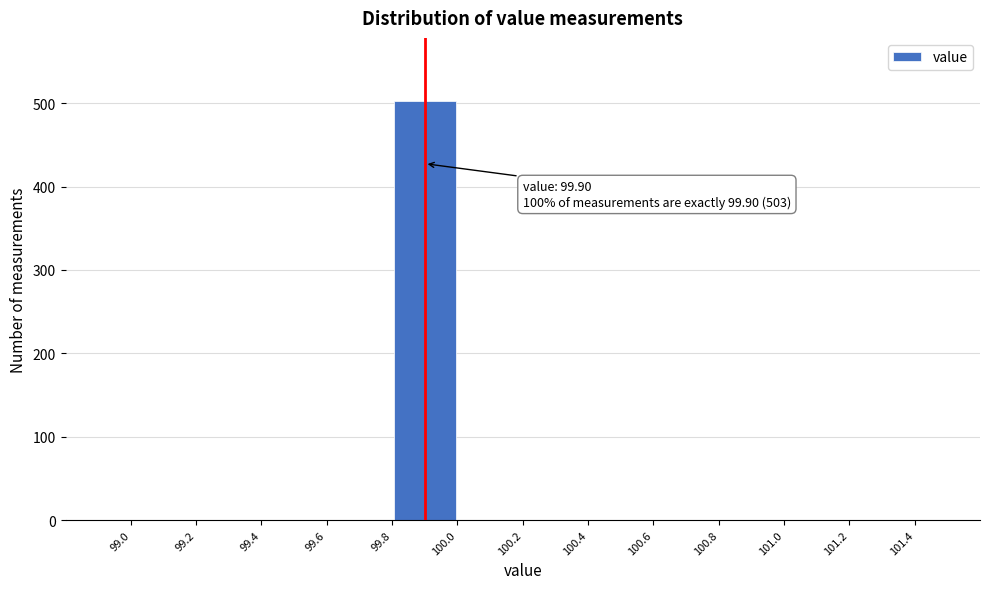

Over which range of the x-axis is the bar tallest?

99.8 to 100.0